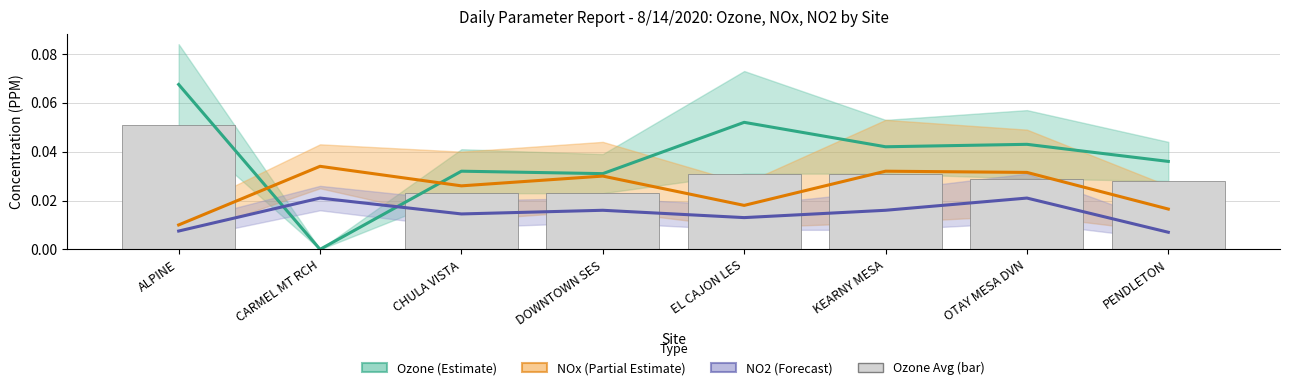

At which label does NO2 (avg–max band) reach its peak?

CARMEL MT RCH